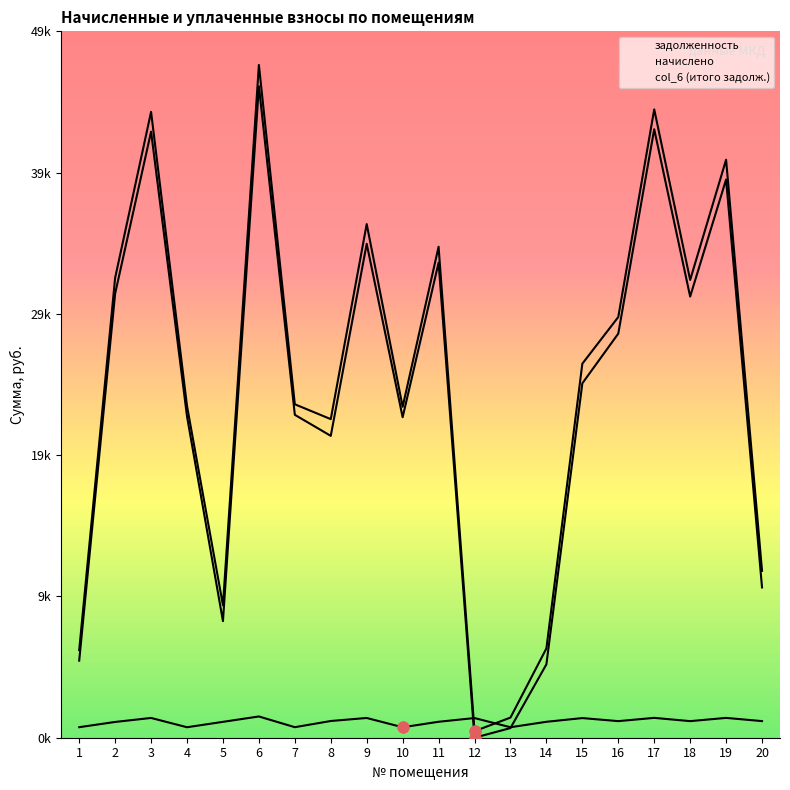

Which series has the largest total across all categories?

col_6 (итого задолж.)